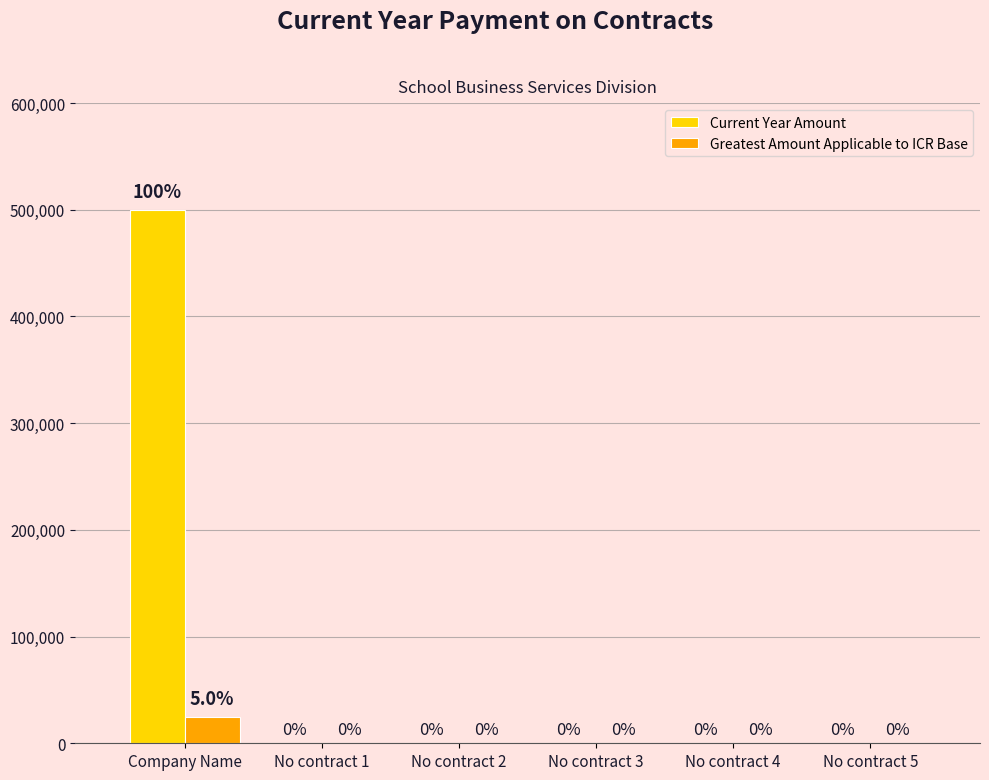

What are all the series names shown in the legend?

Current Year Amount, Greatest Amount Applicable to ICR Base